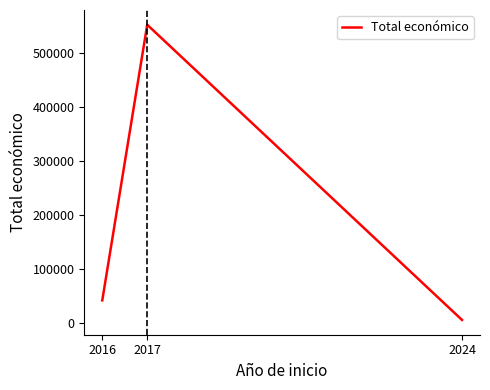

What is the approximate value at 2016?

42072